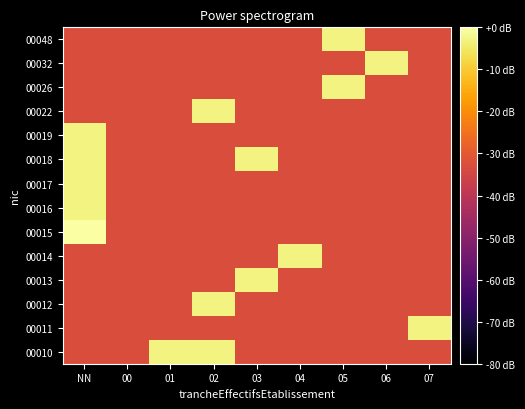

What is the spread (max minus min) of values at 02?

30.0